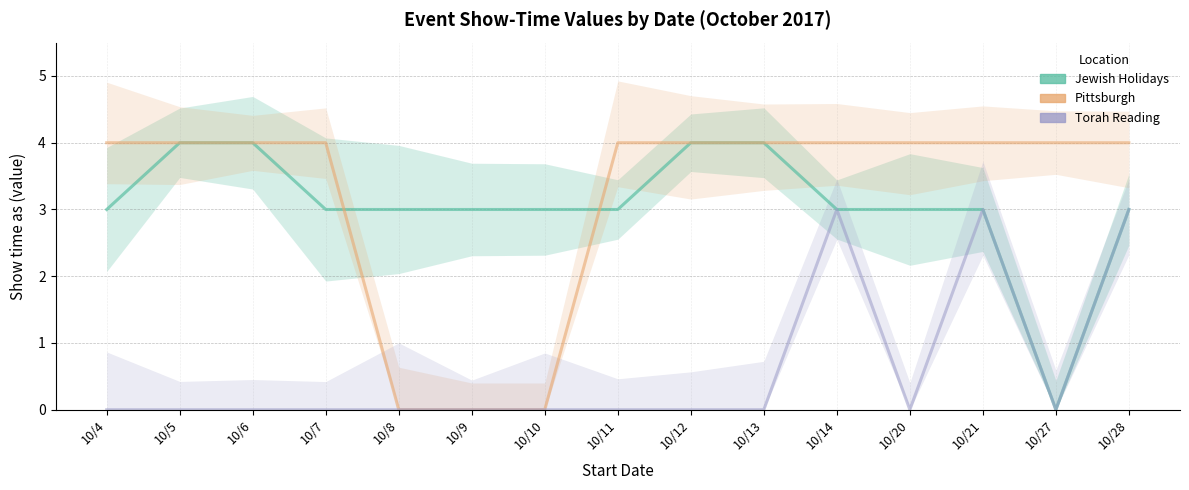

True or false: Pittsburgh has more than 1 points higher than both neighbors.

False